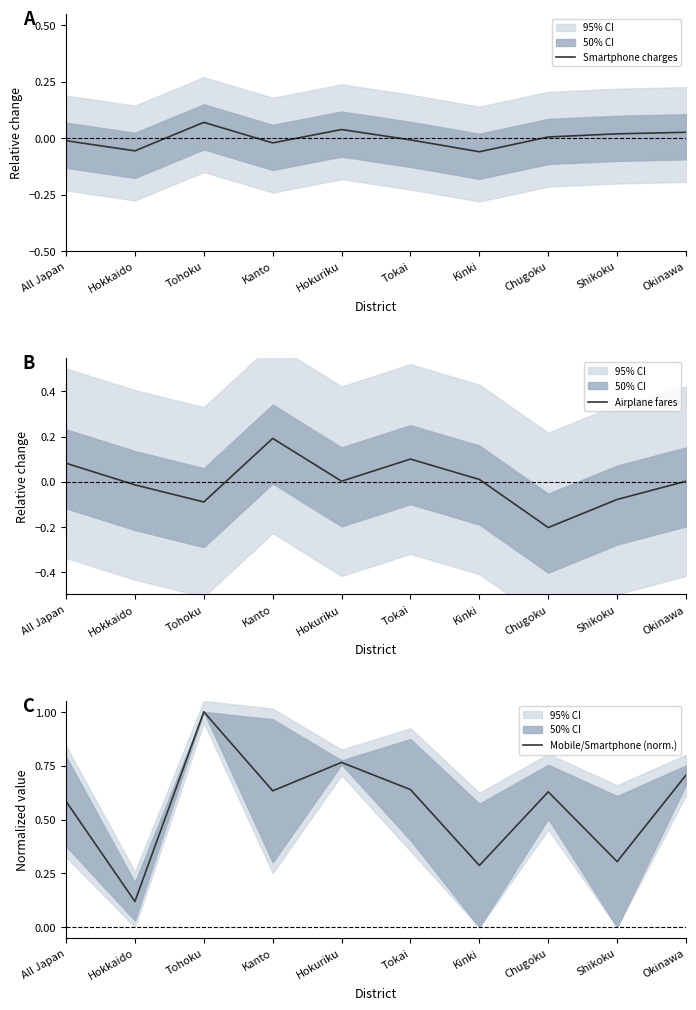

True or false: Mobile/Smartphone (norm.) has a value of 0.4 at Okinawa.

False